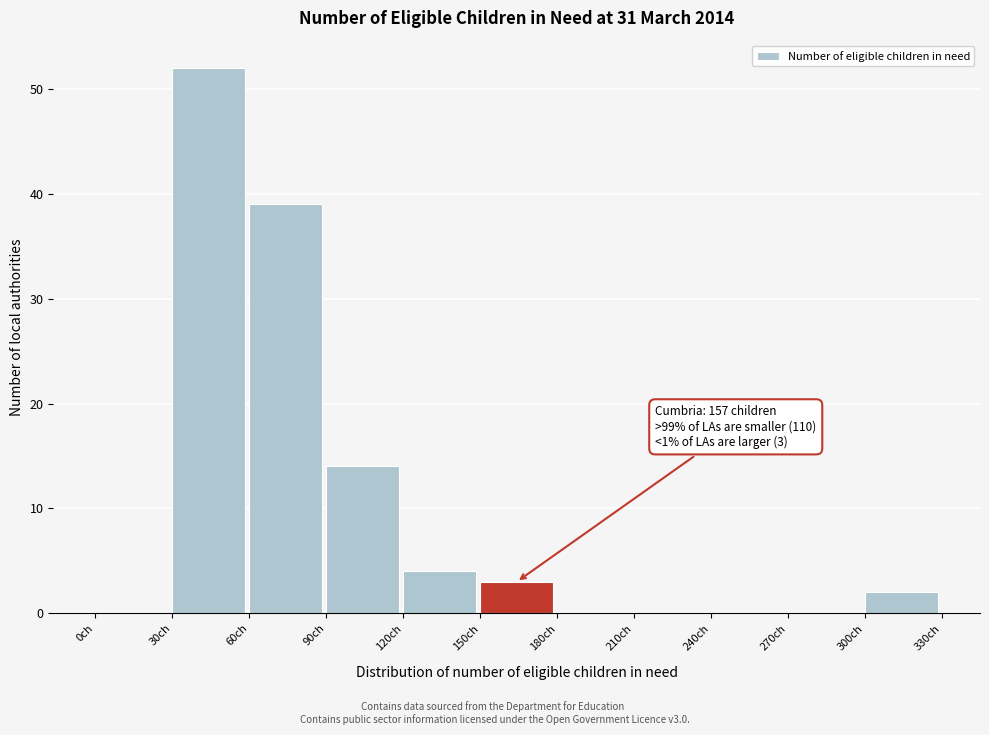

Which range on the x-axis has the tallest bar?

30 to 60